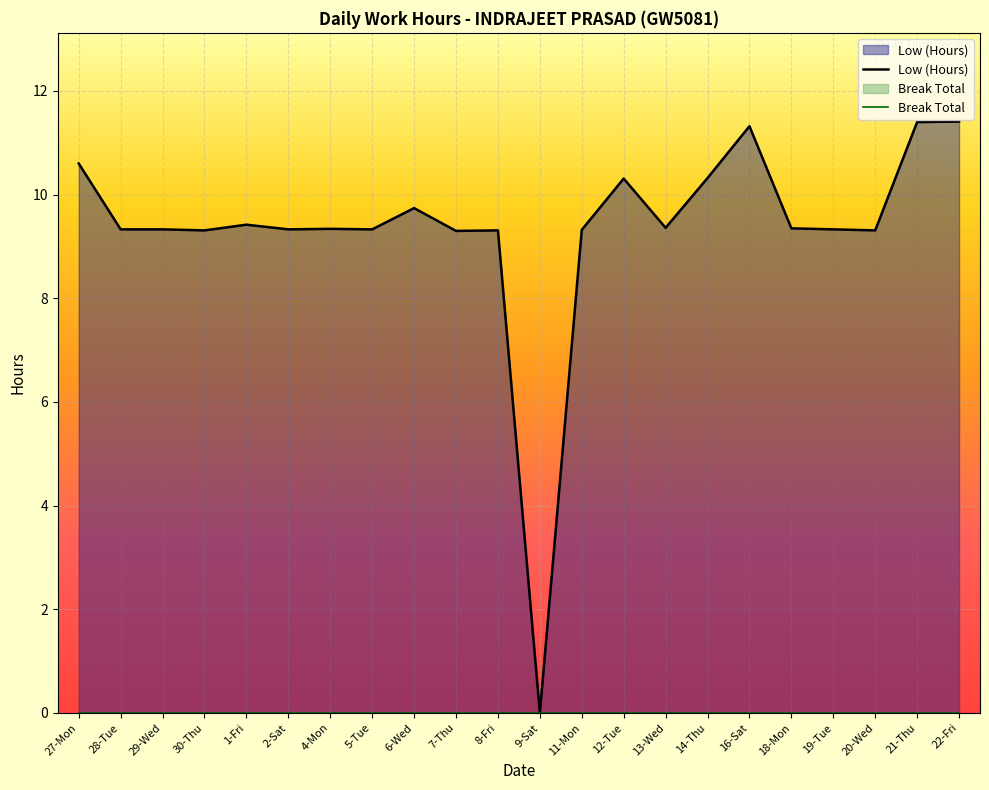

The value at 8-Fri is 14.0. True or false?

False